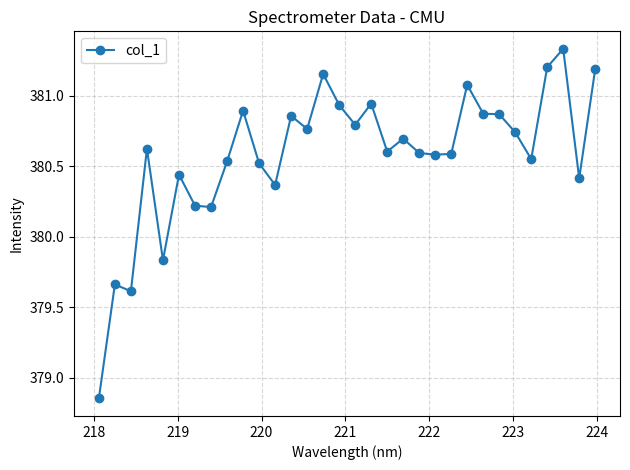

What is the sum of all values?

12178.5